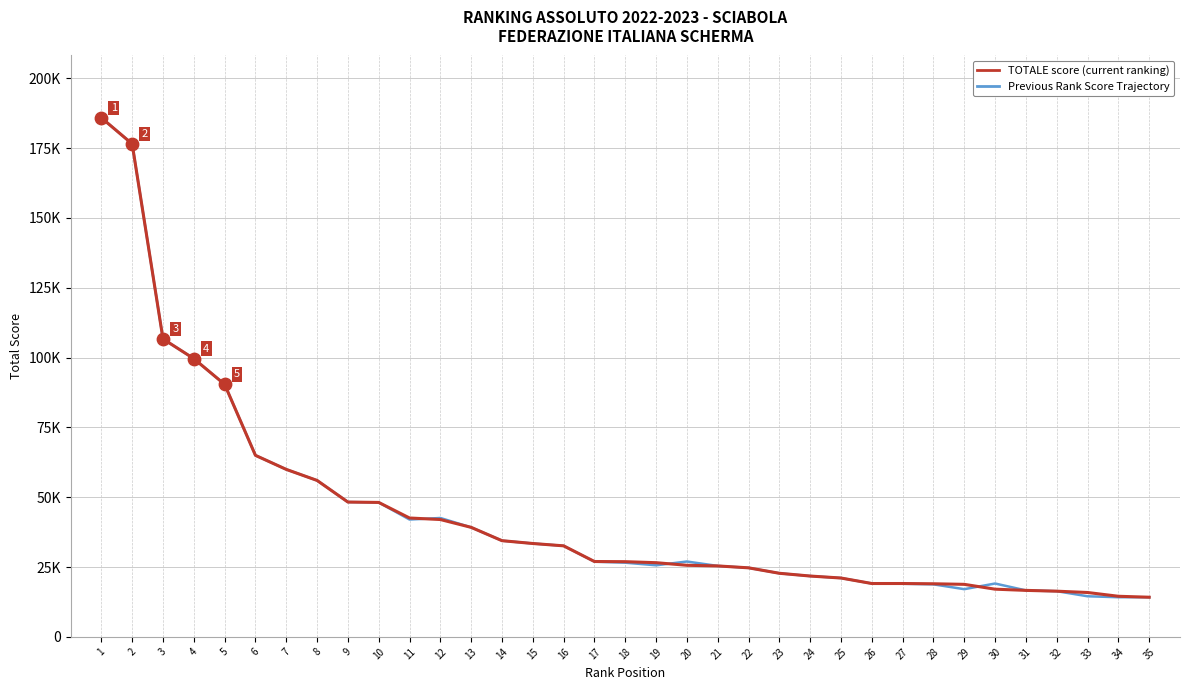

What are all the series names shown in the legend?

TOTALE score (current ranking), Previous Rank Score Trajectory